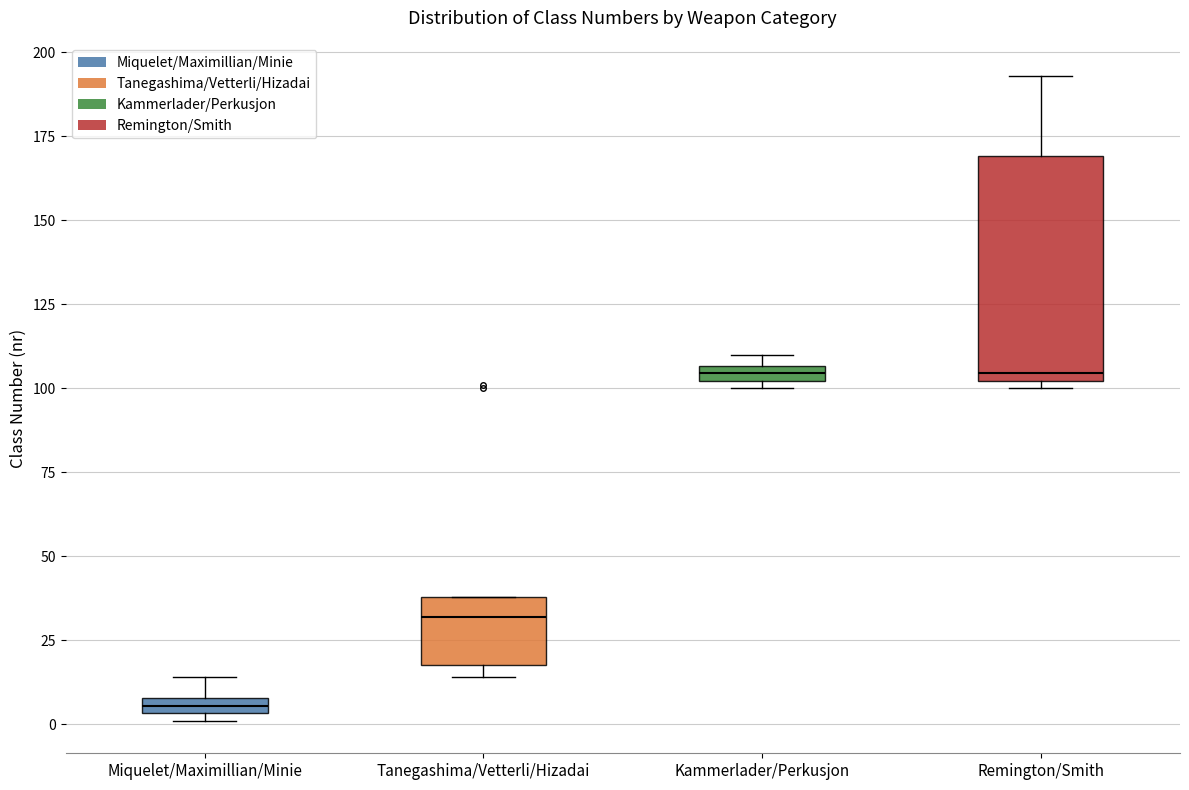

Which box has the lowest median line?

Miquelet/Maximillian/Minie